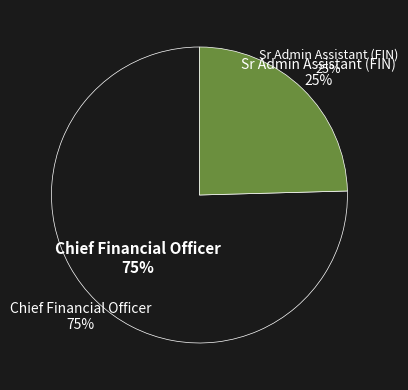

How many slices are in this pie chart?

2